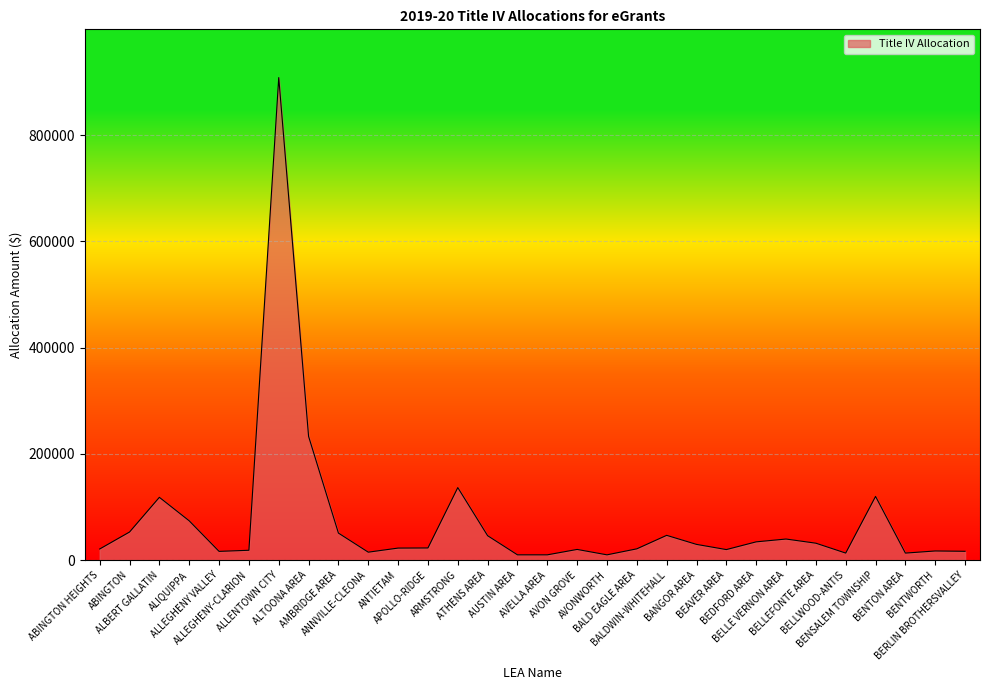

Approximately how many times larger is the value at AVONWORTH compared to BEDFORD AREA?

0.3